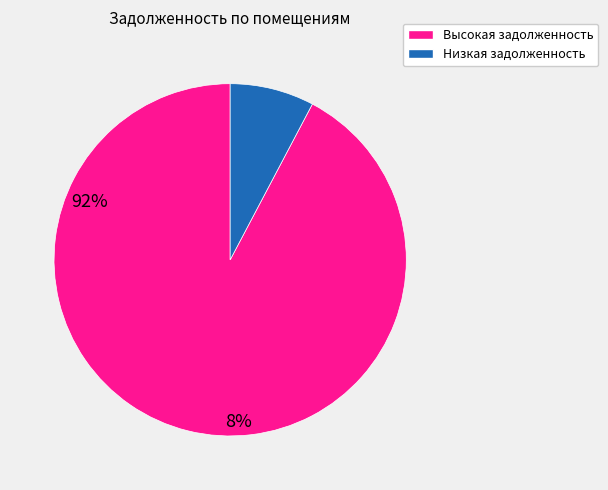

Does any single category account for the majority?

Yes